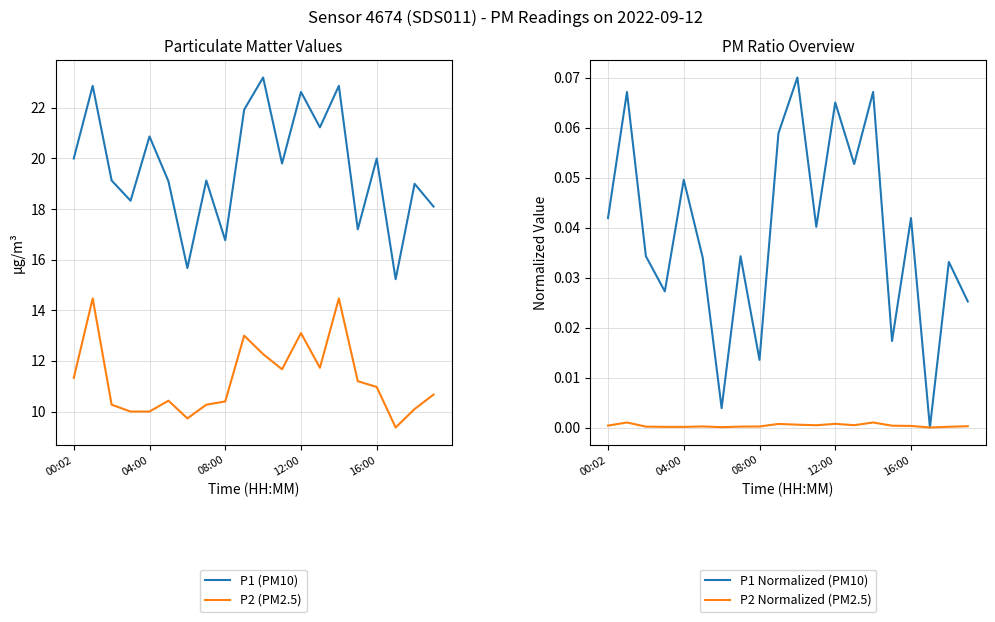

Reading left to right, extract all data points from this chart.

P1 (PM10): 20.0	22.9	19.1	18.3	20.9	19.1	15.7	19.1	16.8	21.9	23.2	19.8	22.6	21.2	22.9	17.2	20.0	15.2	19.0	18.1
P2 (PM2.5): 11.3	14.5	10.3	10.0	10.0	10.4	9.7	10.3	10.4	13.0	12.3	11.7	13.1	11.7	14.5	11.2	11.0	9.4	10.1	10.7
P1 Normalized (PM10): 0.0	0.1	0.0	0.0	0.0	0.0	0.0	0.0	0.0	0.1	0.1	0.0	0.1	0.1	0.1	0.0	0.0	0.0	0.0	0.0
P2 Normalized (PM2.5): 0.0	0.0	0.0	0.0	0.0	0.0	0.0	0.0	0.0	0.0	0.0	0.0	0.0	0.0	0.0	0.0	0.0	0.0	0.0	0.0